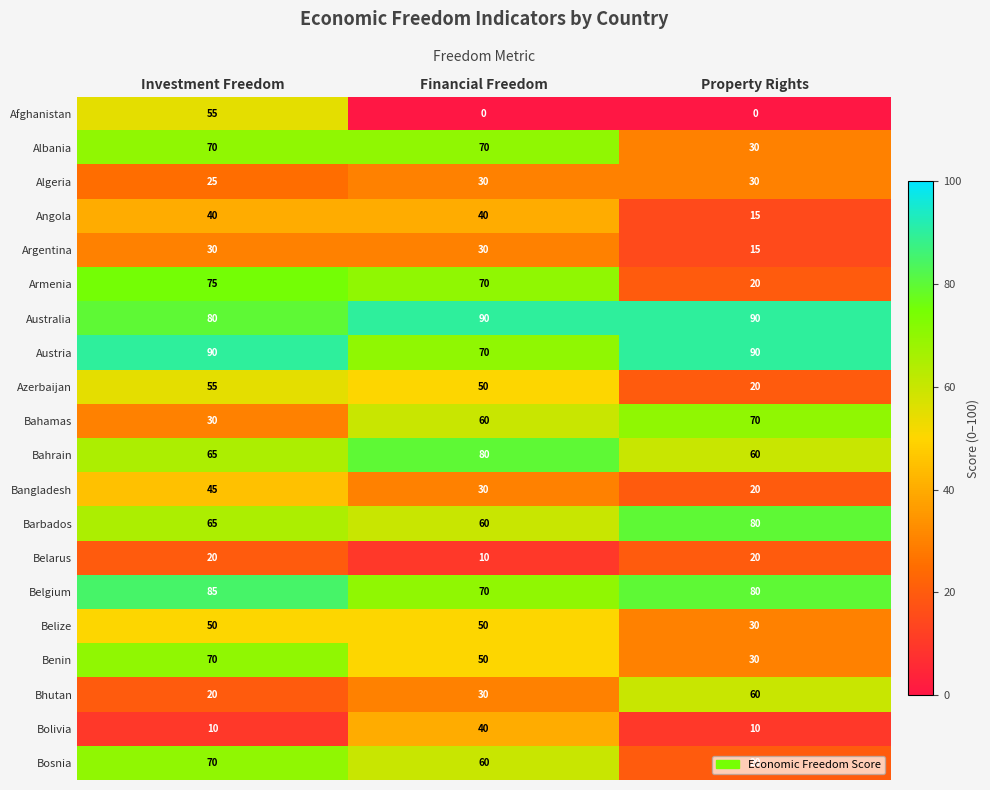

Where is Algeria nearest to the value 27?

Investment Freedom